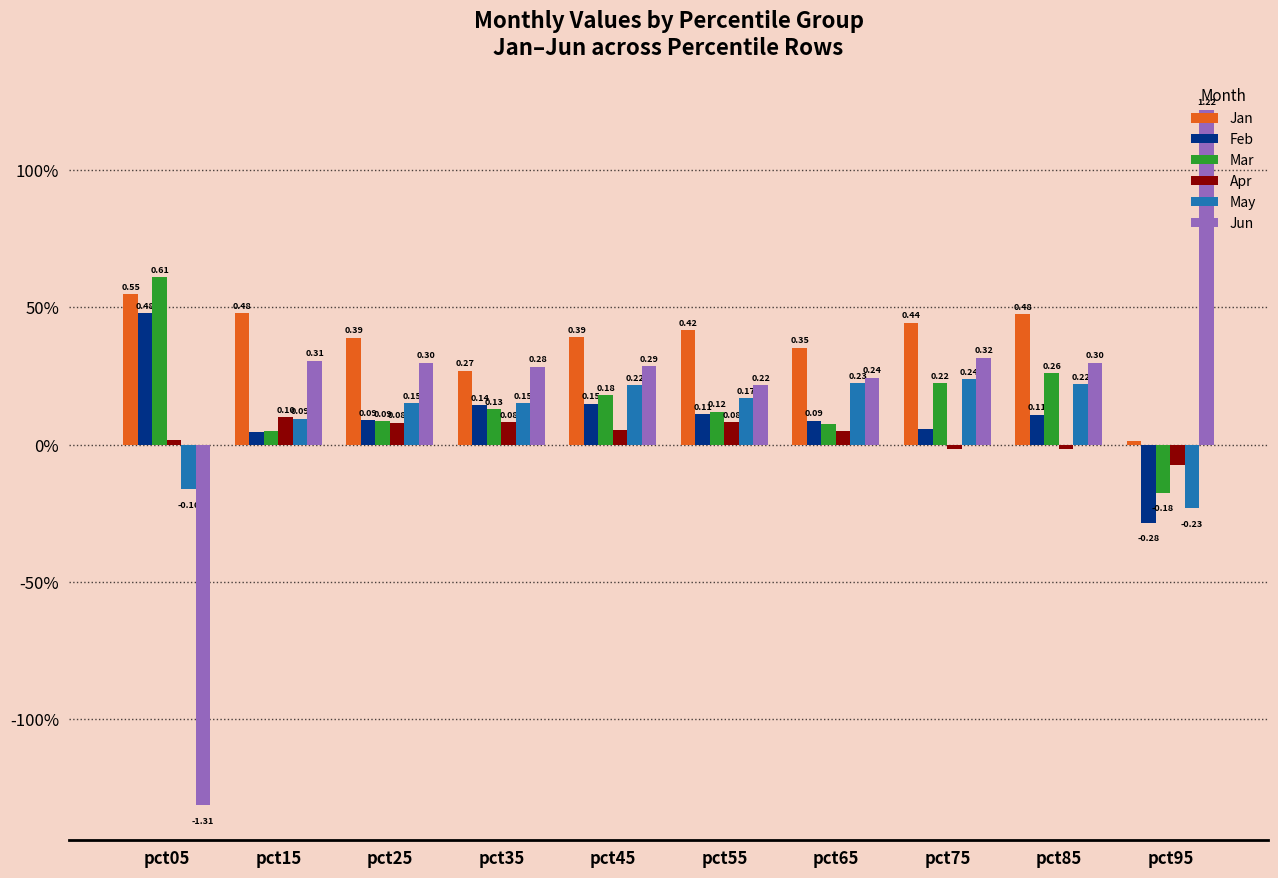

What is the value of the Feb bar at the 6th from the left?

0.1